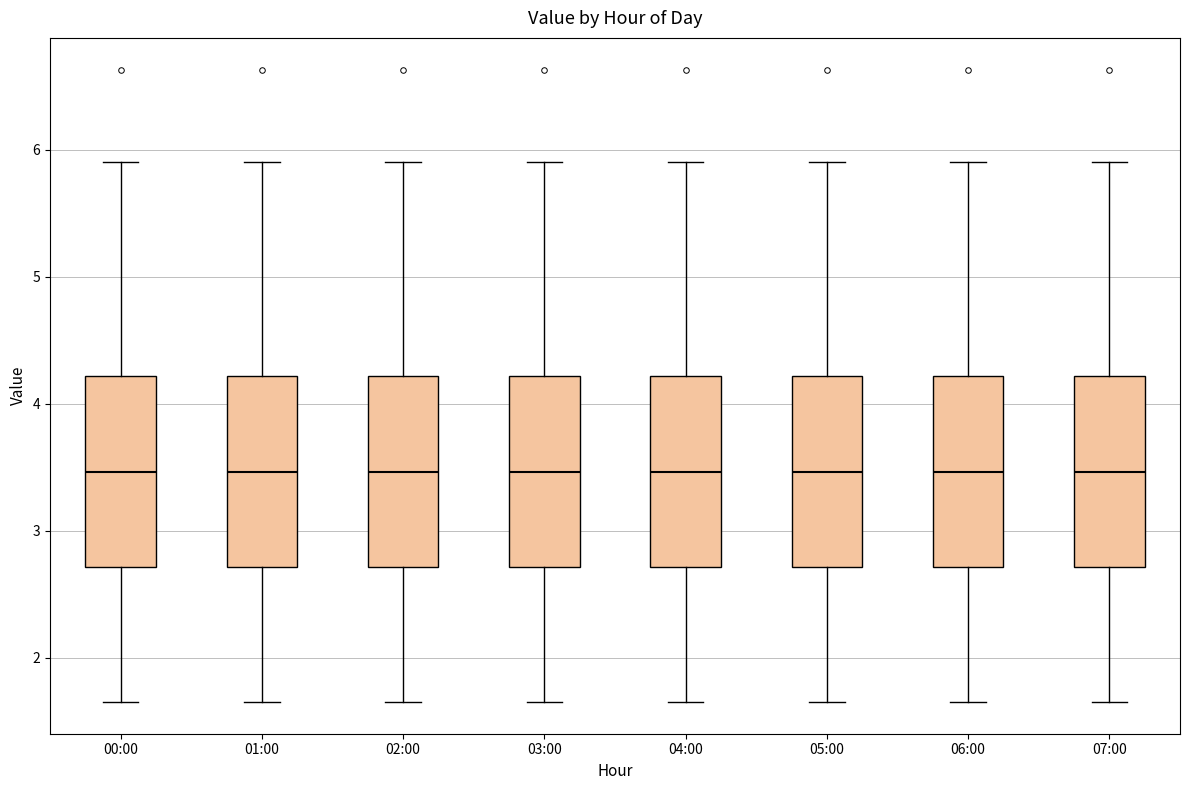

Reading left to right, transcribe this box plot: for each box, give where its median line is, the range the box spans, and where its two whiskers end, as read against the y-axis. The values are not printed on the chart, so give them approximately, as read against the axis.

00:00: median 3.5, box 2.7 to 4.2, whiskers 1.7 to 5.9
01:00: median 3.5, box 2.7 to 4.2, whiskers 1.7 to 5.9
02:00: median 3.5, box 2.7 to 4.2, whiskers 1.7 to 5.9
03:00: median 3.5, box 2.7 to 4.2, whiskers 1.7 to 5.9
04:00: median 3.5, box 2.7 to 4.2, whiskers 1.7 to 5.9
05:00: median 3.5, box 2.7 to 4.2, whiskers 1.7 to 5.9
06:00: median 3.5, box 2.7 to 4.2, whiskers 1.7 to 5.9
07:00: median 3.5, box 2.7 to 4.2, whiskers 1.7 to 5.9